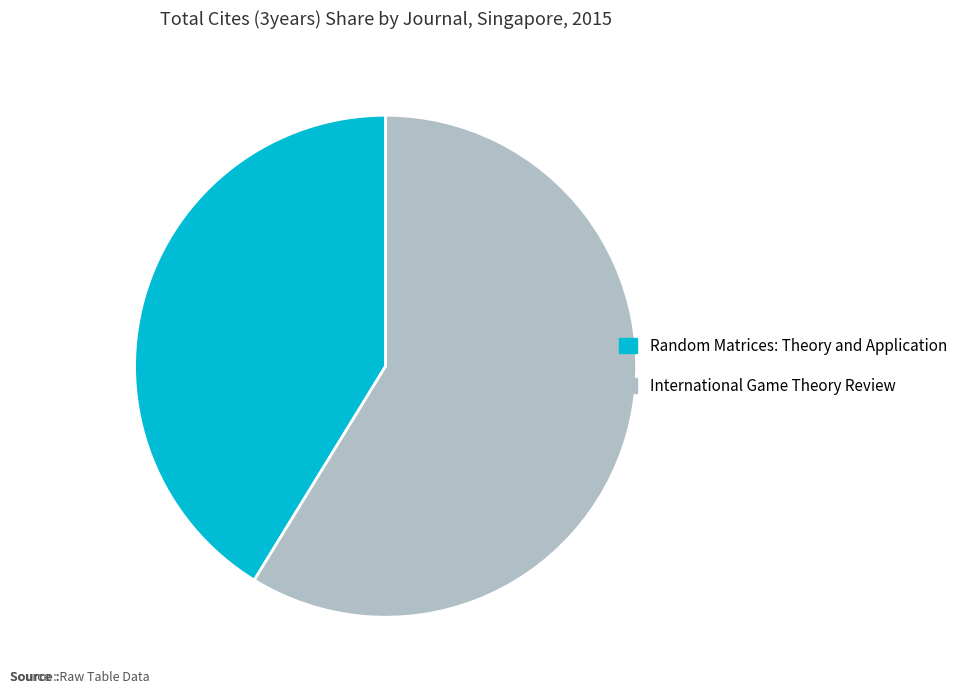

Rank the categories by value from lowest to highest.

Random Matrices: Theory and Application, International Game Theory Review